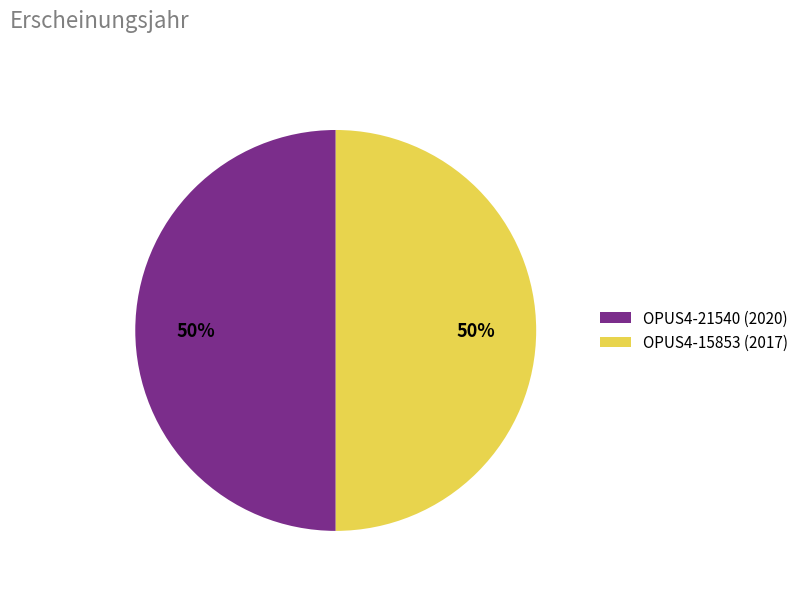

Approximately how many times larger is the value at OPUS4-21540 (2020) compared to OPUS4-15853 (2017)?

1.0